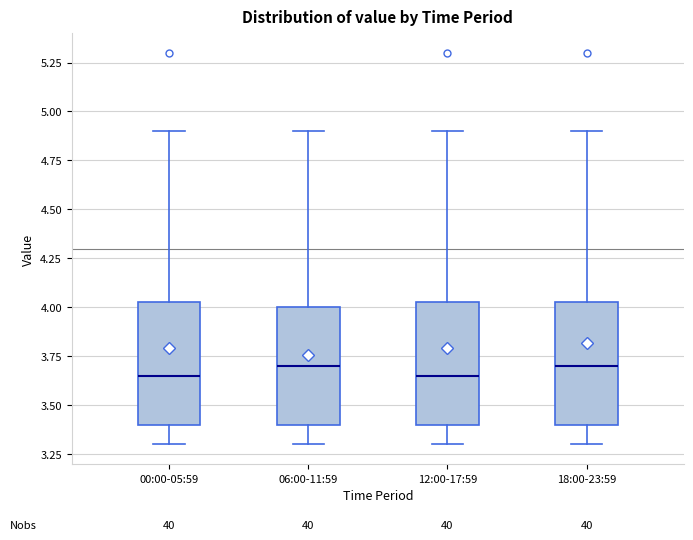

Where does the lower whisker of the box for 00:00-05:59 end on the y-axis? The values are not printed on the chart, so give them approximately, as read against the axis.

3.30